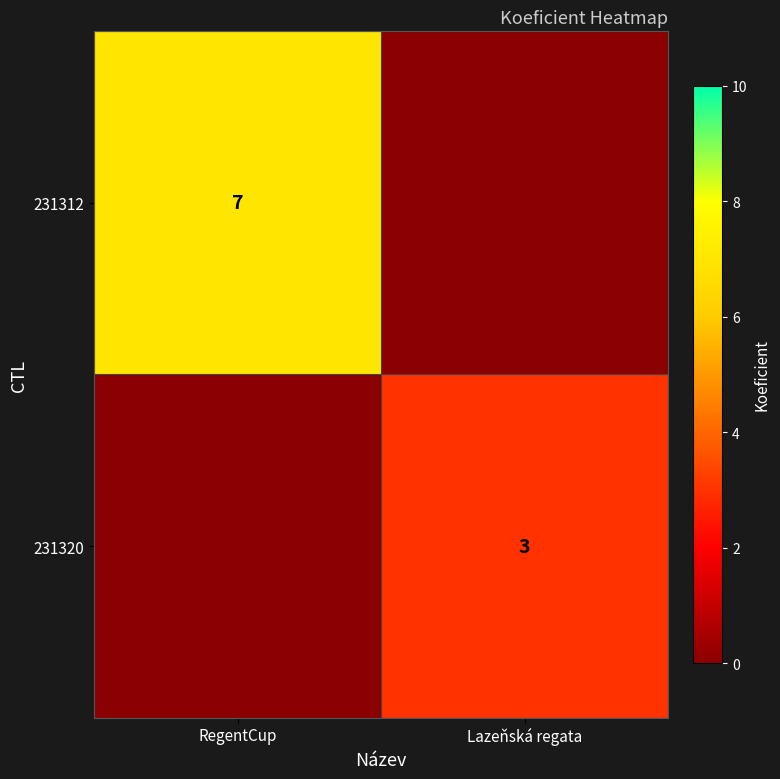

What is the difference between the highest and lowest values at RegentCup?

7